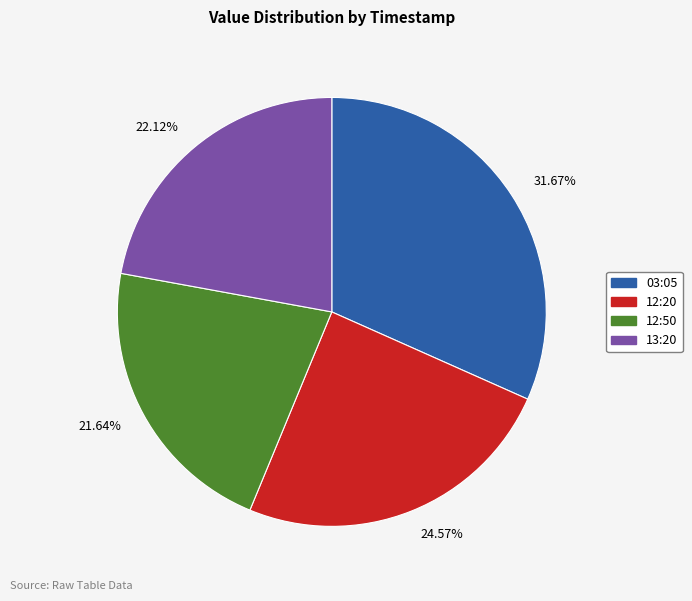

Combined, do 31.67% and 22.12% account for over 50%?

Yes